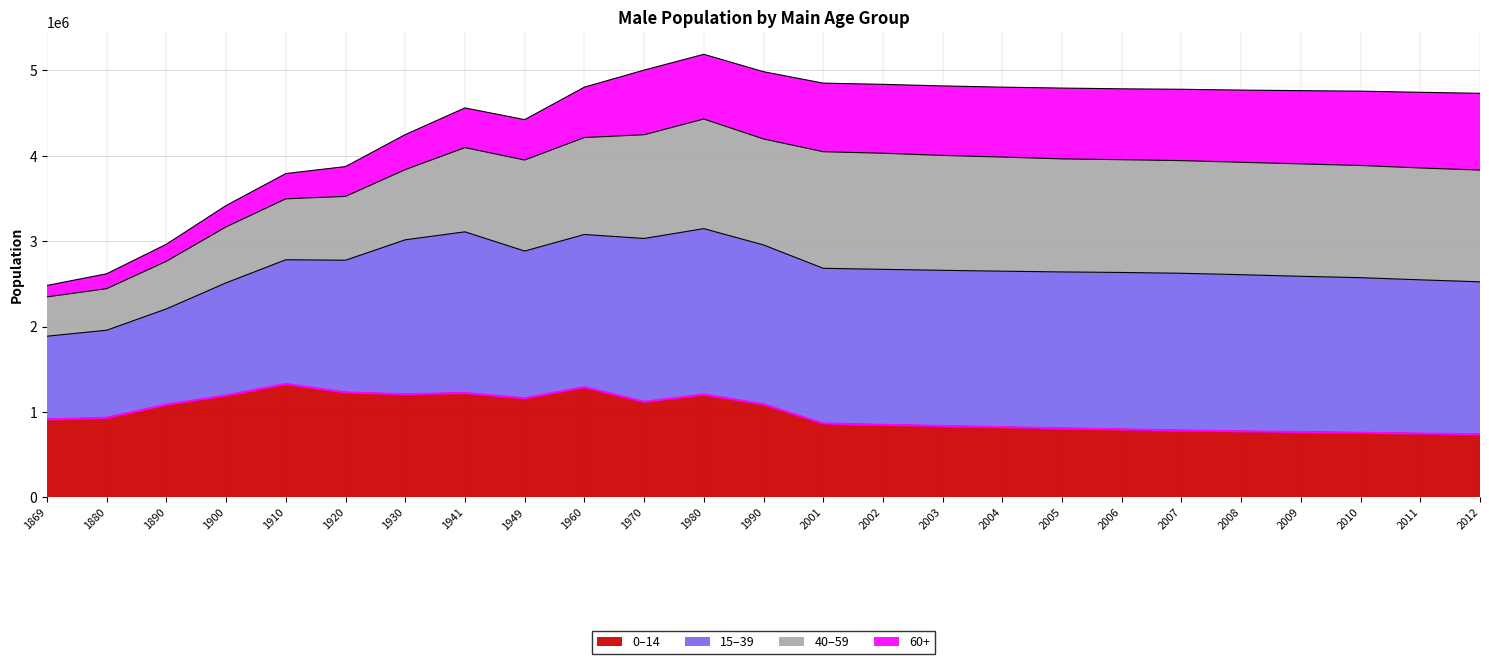

True or false: 0–14 has a value of 1820372 at 1900.

False